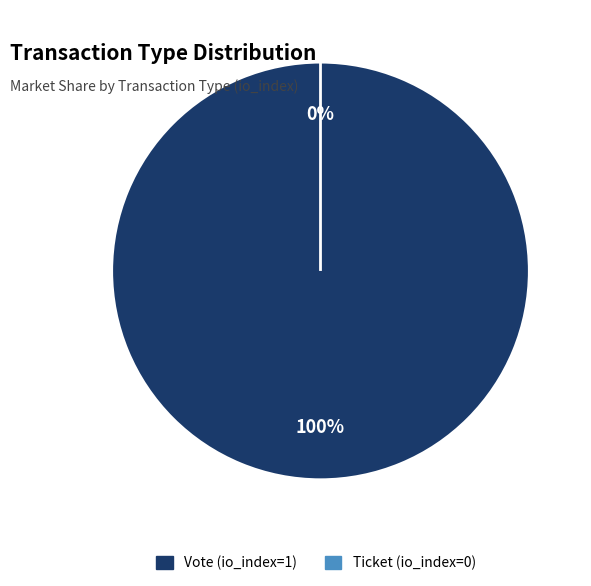

How many segments does this pie chart have?

2